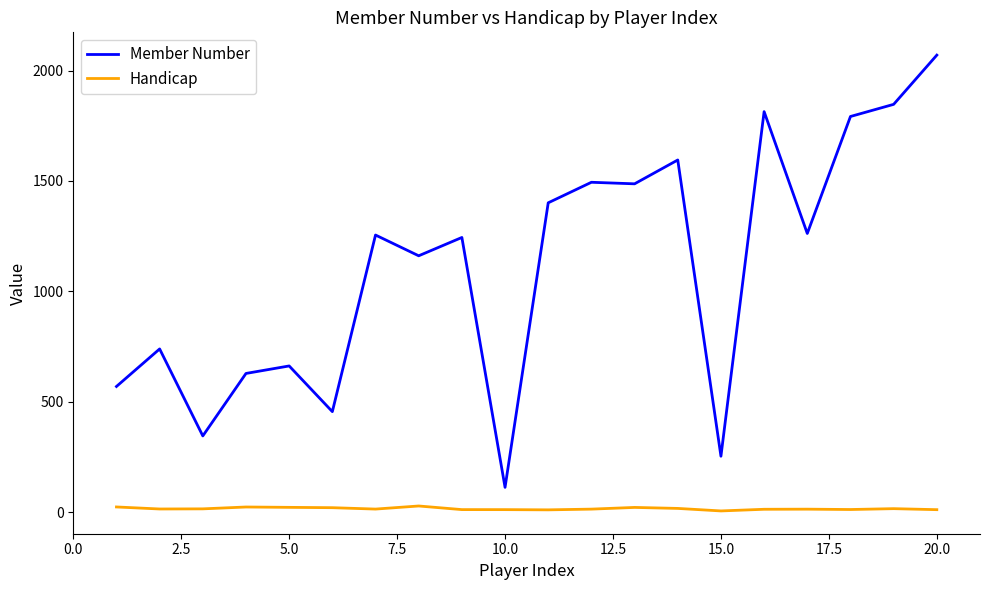

Which series has the largest total across all categories?

Member Number